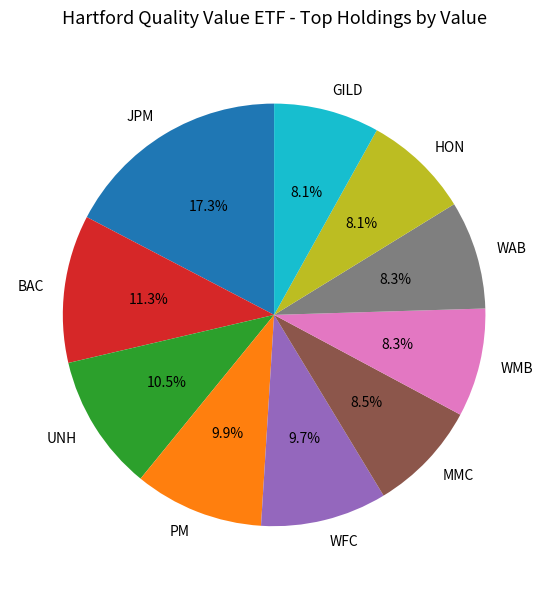

Which category has the biggest portion of the pie?

JPM